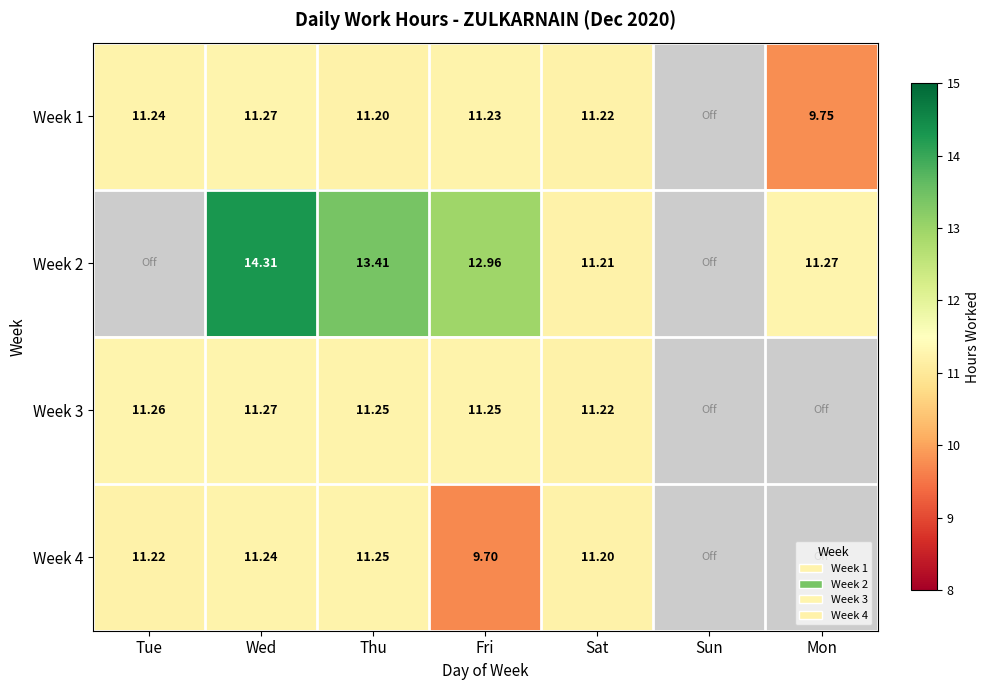

What is the maximum value shown in the chart?

14.3